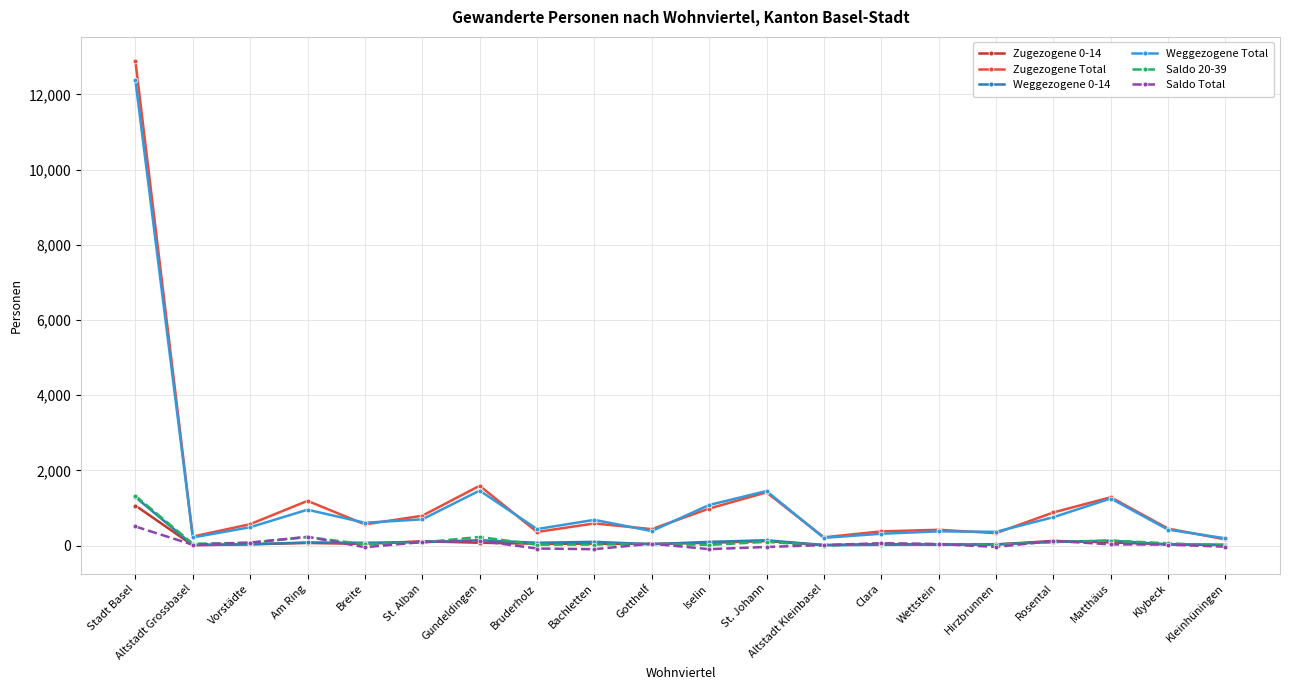

What is the label of the 9th point from the right?

St. Johann